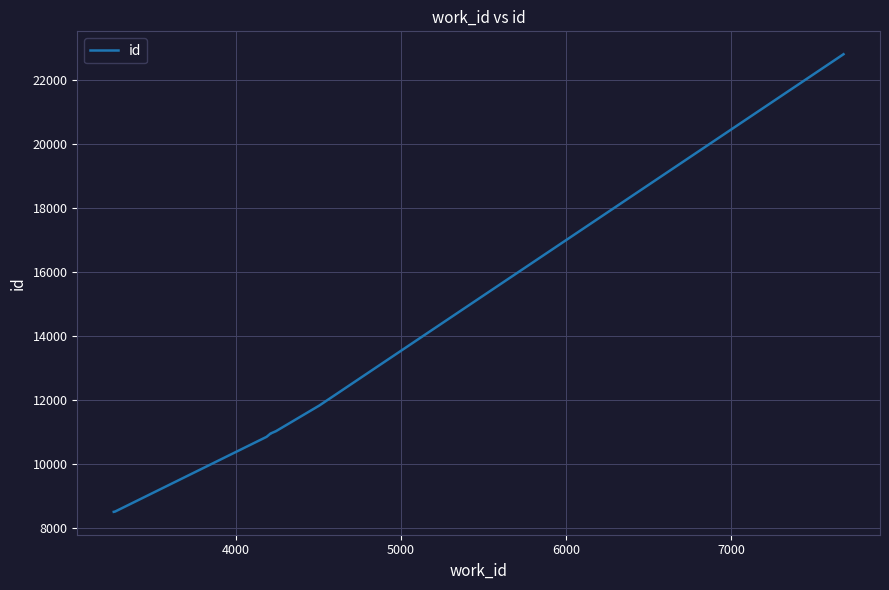

What is the minimum value shown in the chart?

8517